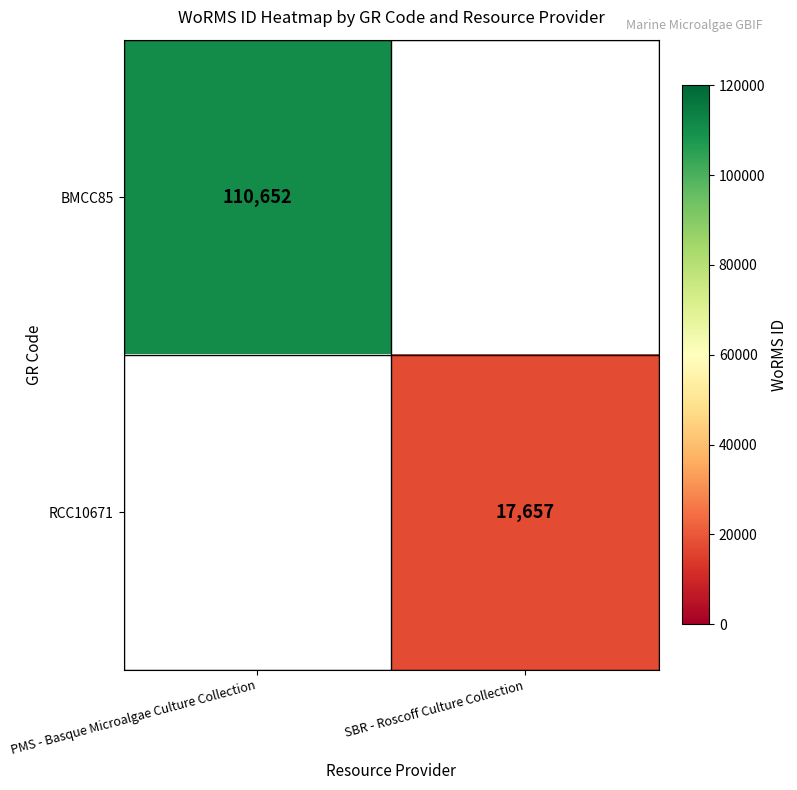

Which category has the highest value across all series?

PMS - Basque Microalgae Culture Collection